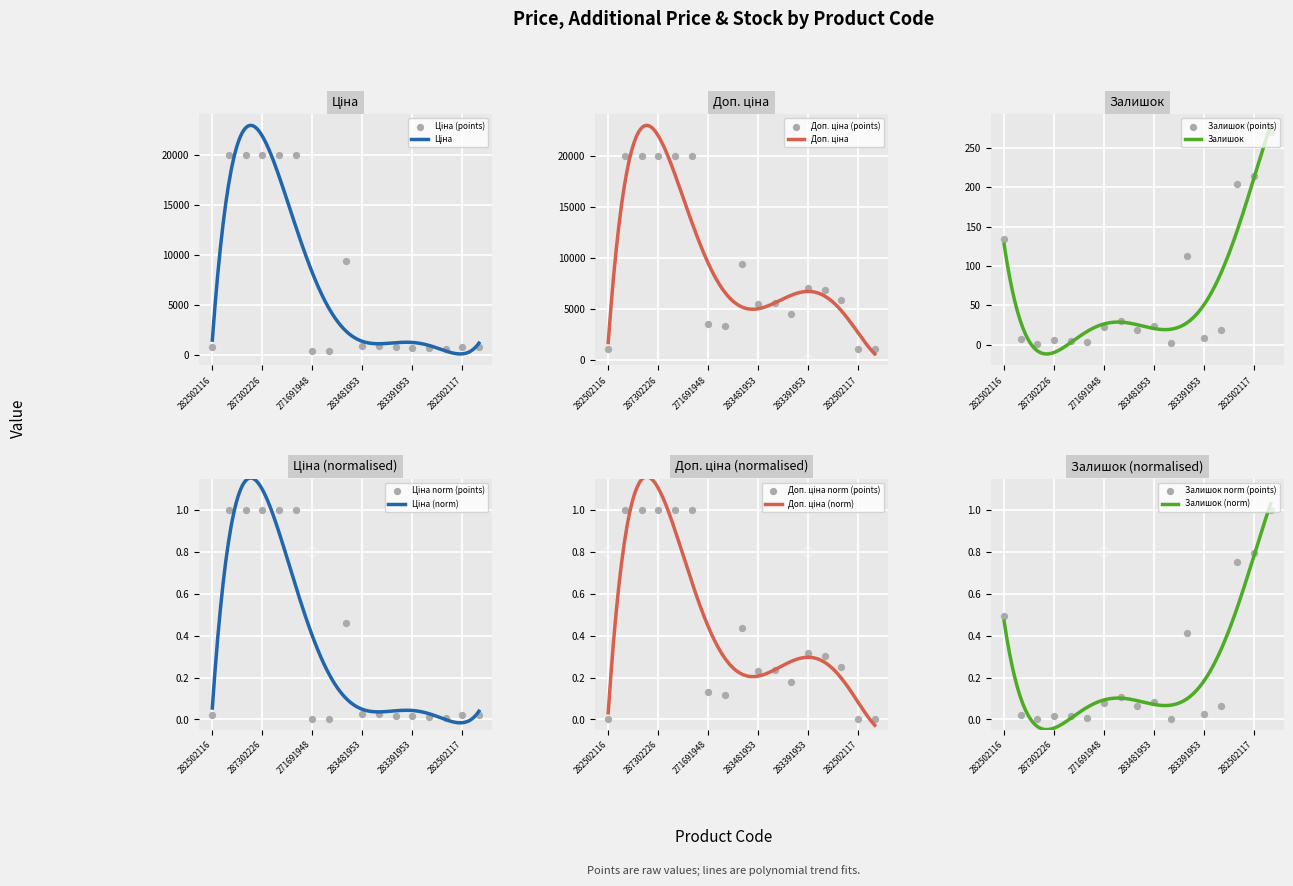

Which series reaches the maximum Y coordinate?

Ціна